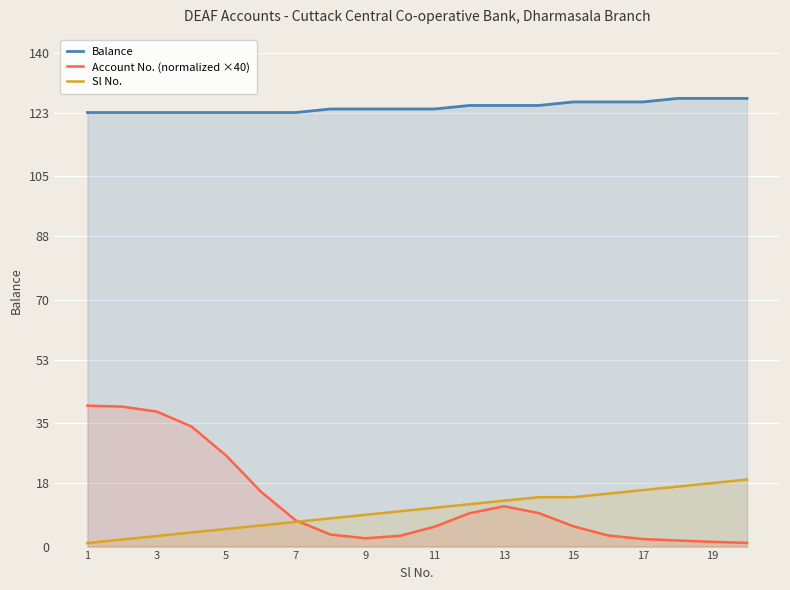

What are all the series names shown in the legend?

Balance, Account No. (normalized ×40), Sl No.